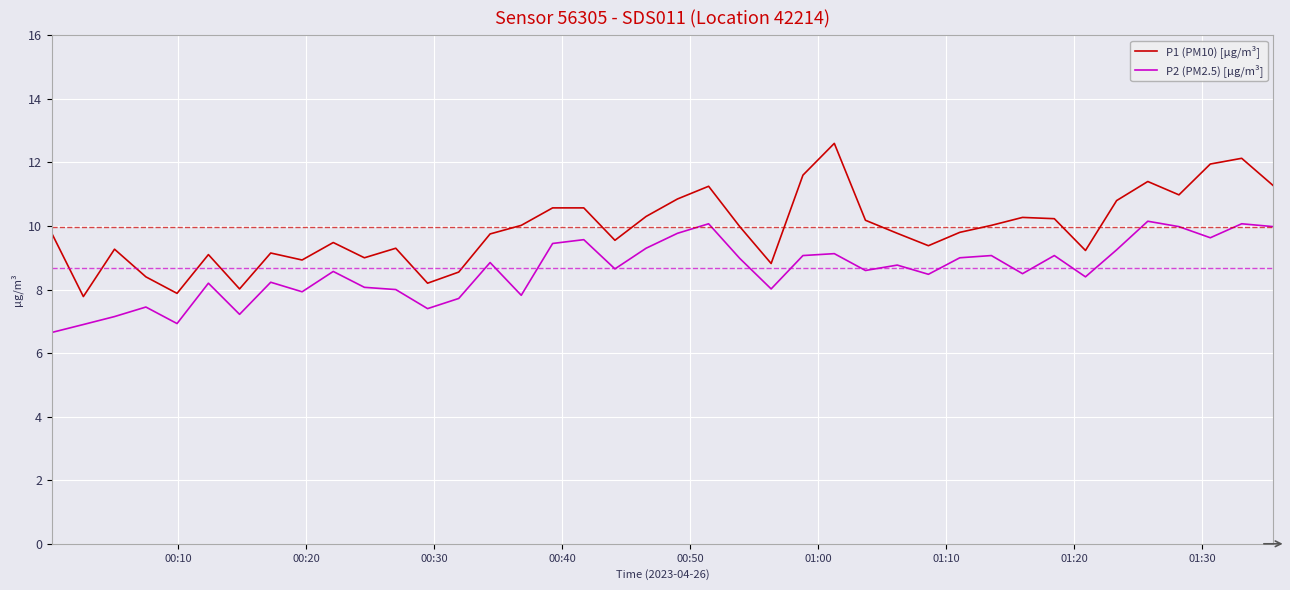

What is the greatest value displayed?

12.6